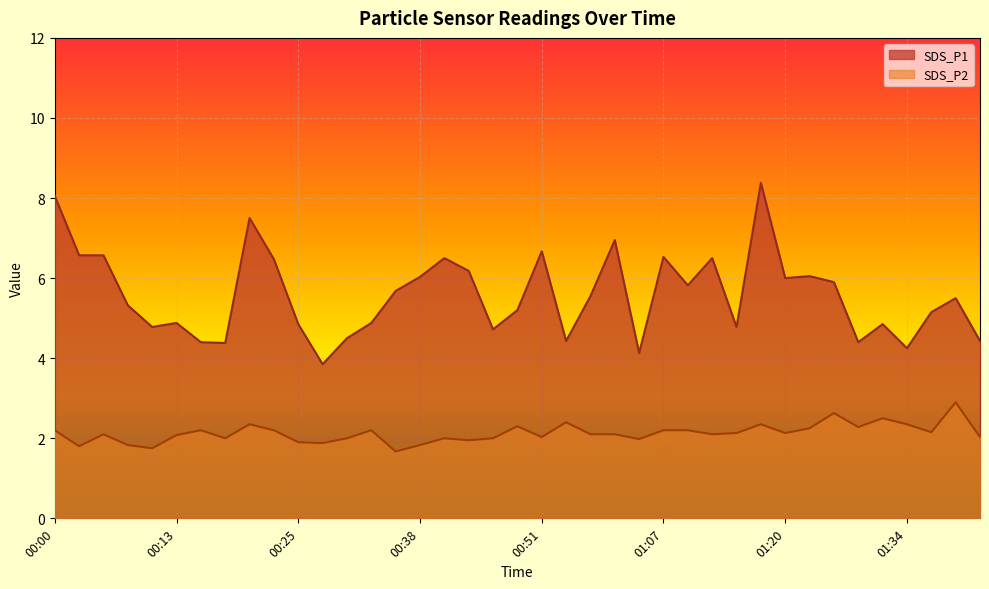

True or false: SDS_P2 and SDS_P1 cross at least once.

False